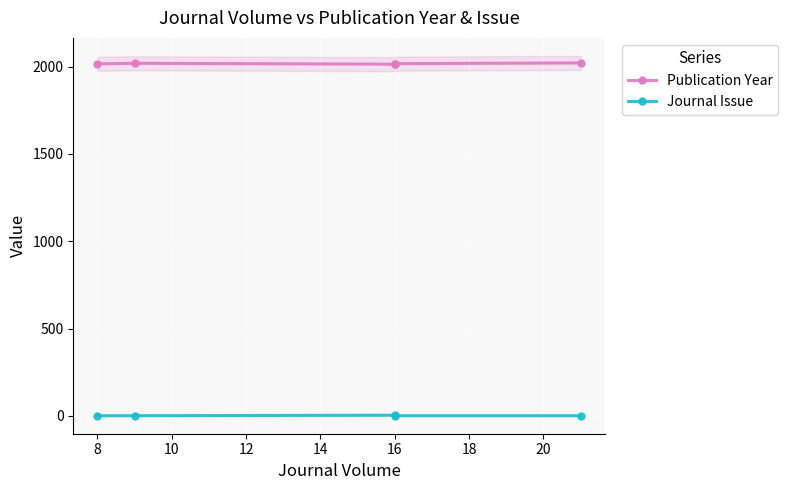

What is the spread (max minus min) of values at 16?

2010